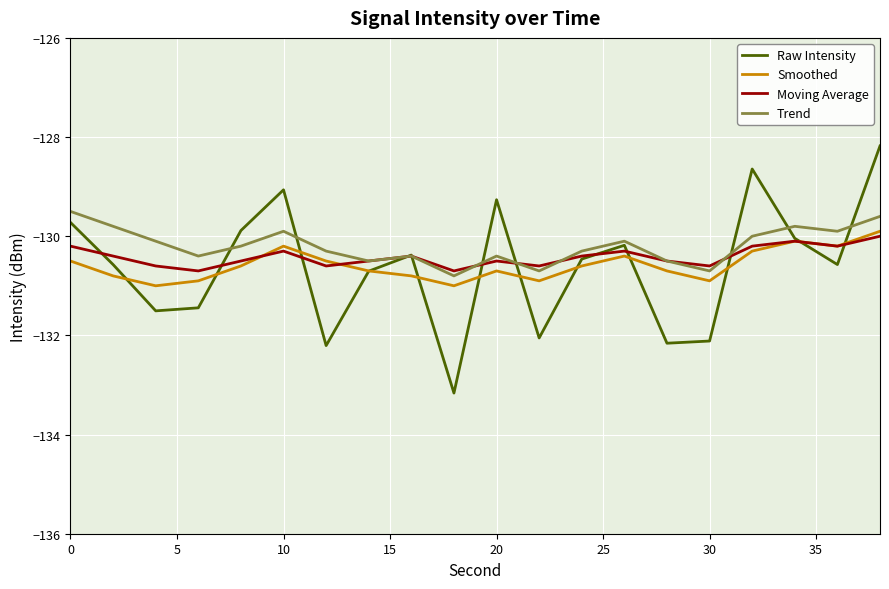

What is the maximum value for Moving Average?

-130.0